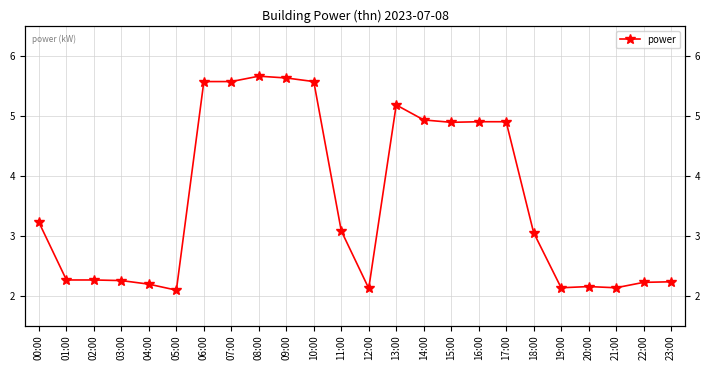

Between 05:00 and 16:00, which is larger?

16:00